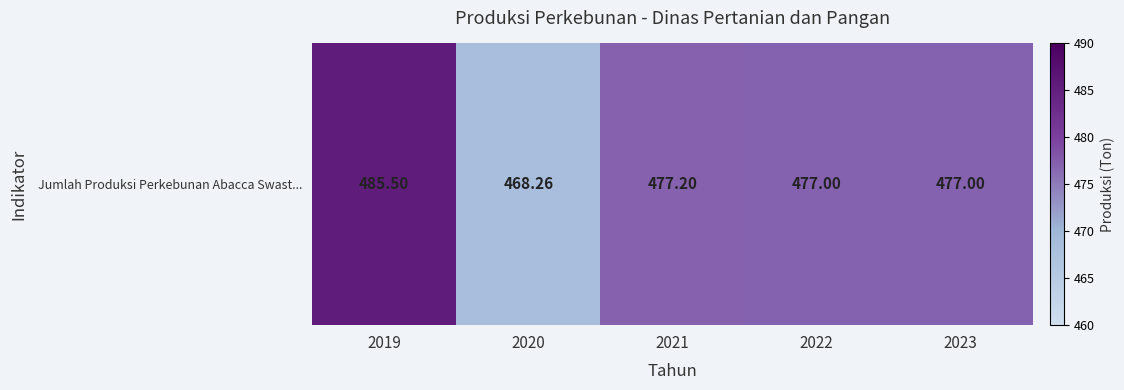

What is the change in value from 2021 to 2022?

-0.2